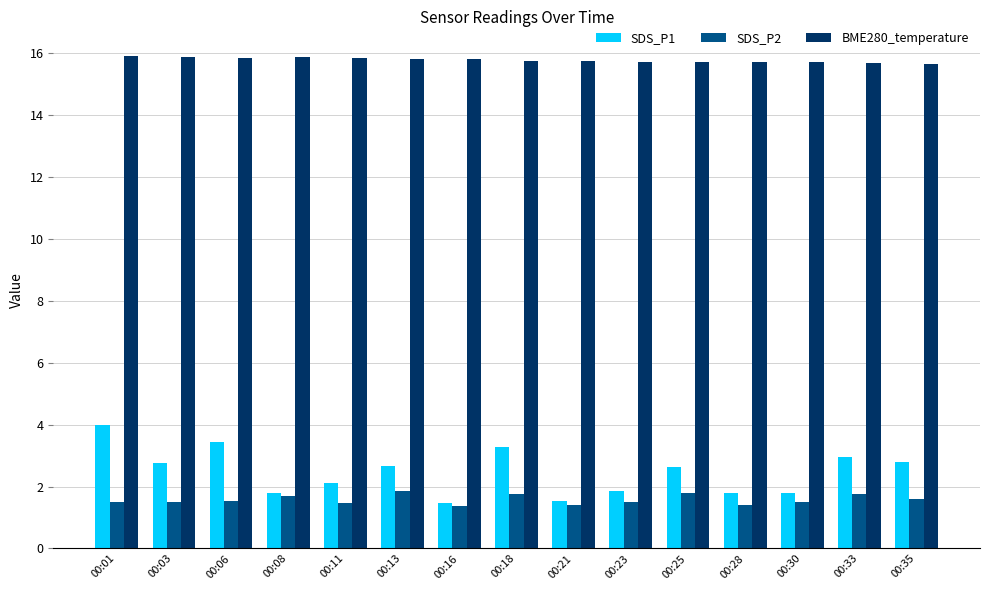

Rank the series at 00:23 from lowest to highest value.

SDS_P2, SDS_P1, BME280_temperature